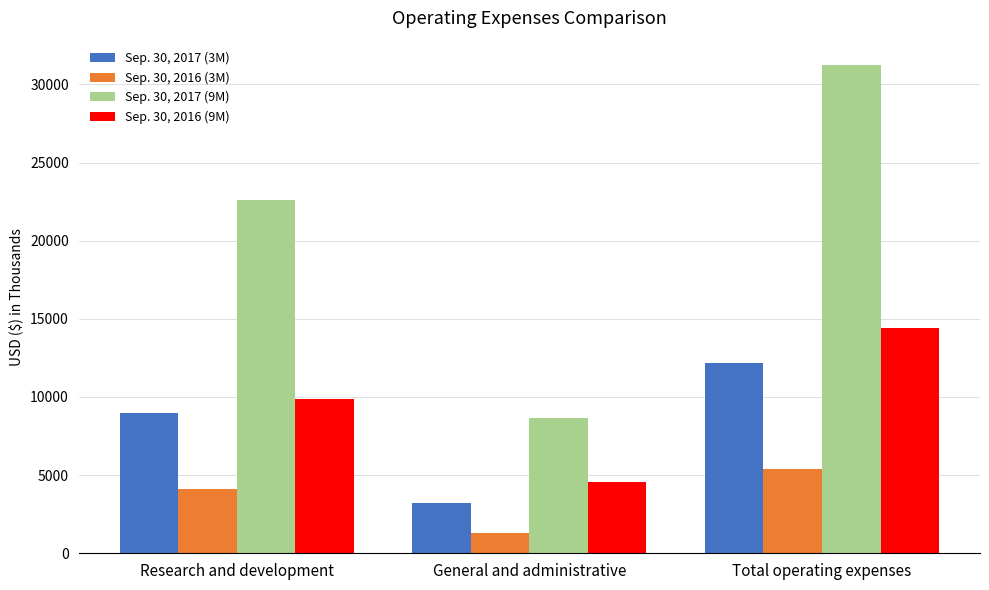

Does the chart contain any negative values?

No